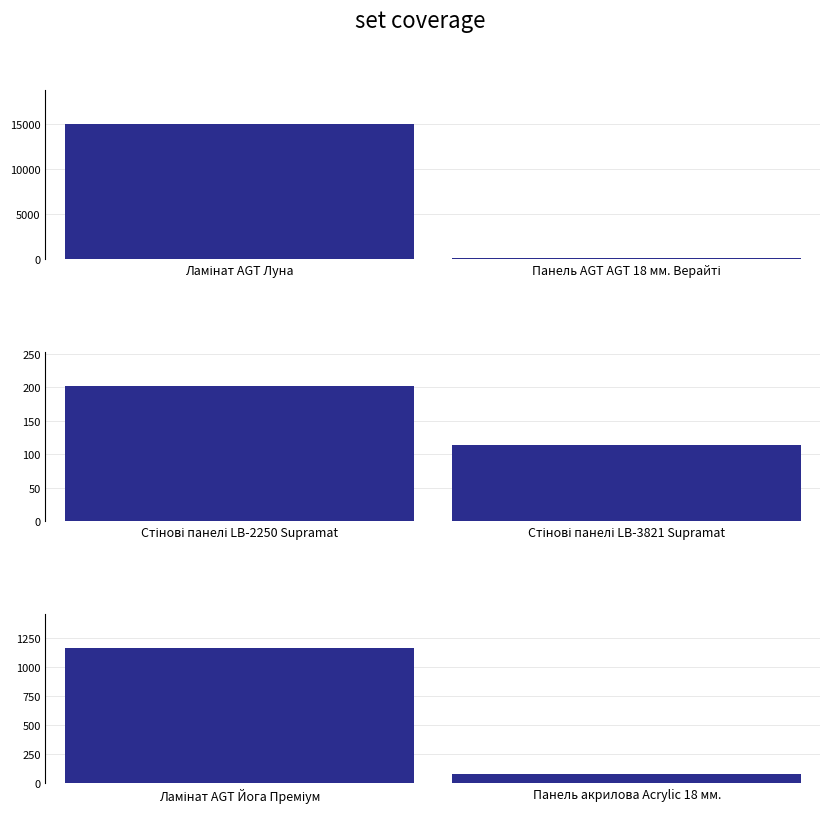

Between Ламінат AGT Луна and Панель AGT AGT 18 мм. Верайті, which is larger?

Ламінат AGT Луна